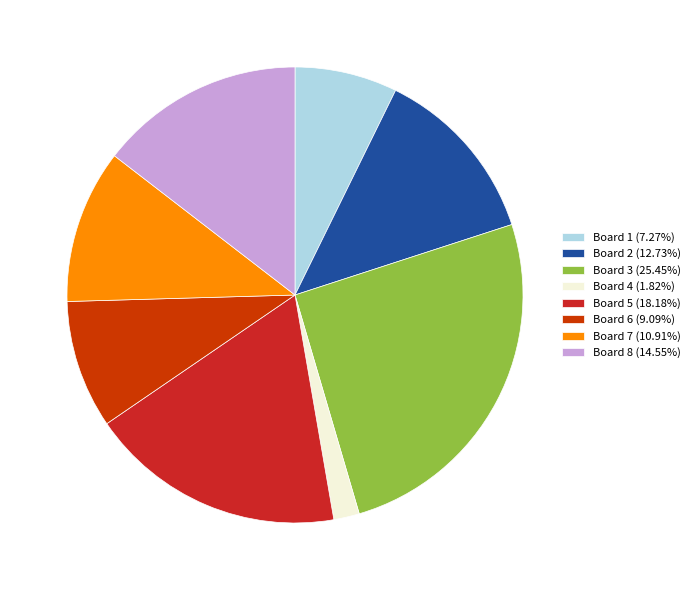

Is the sum of Board 1 and Board 2 greater than half?

No